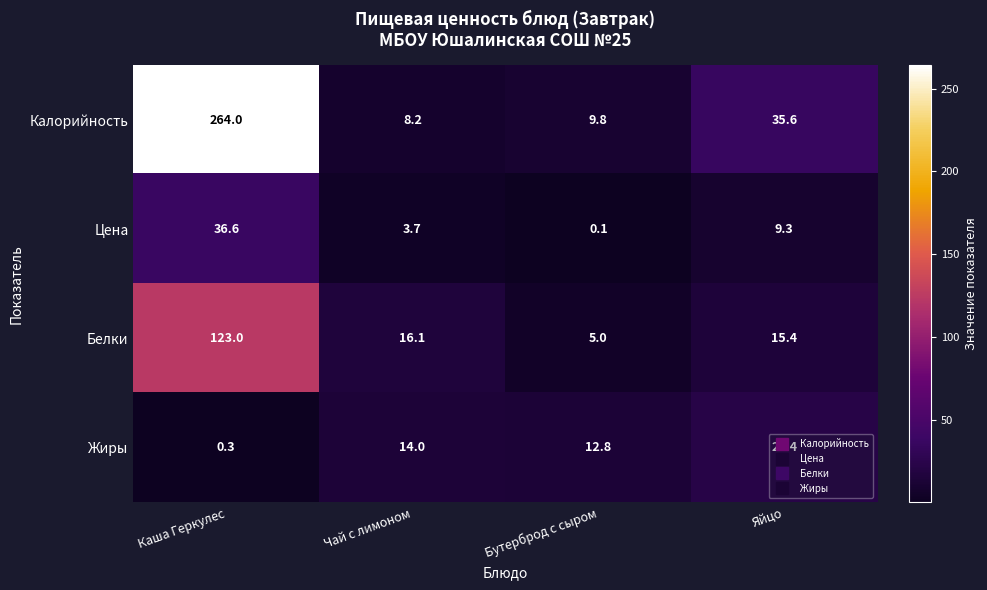

What is the smallest value displayed?

0.1